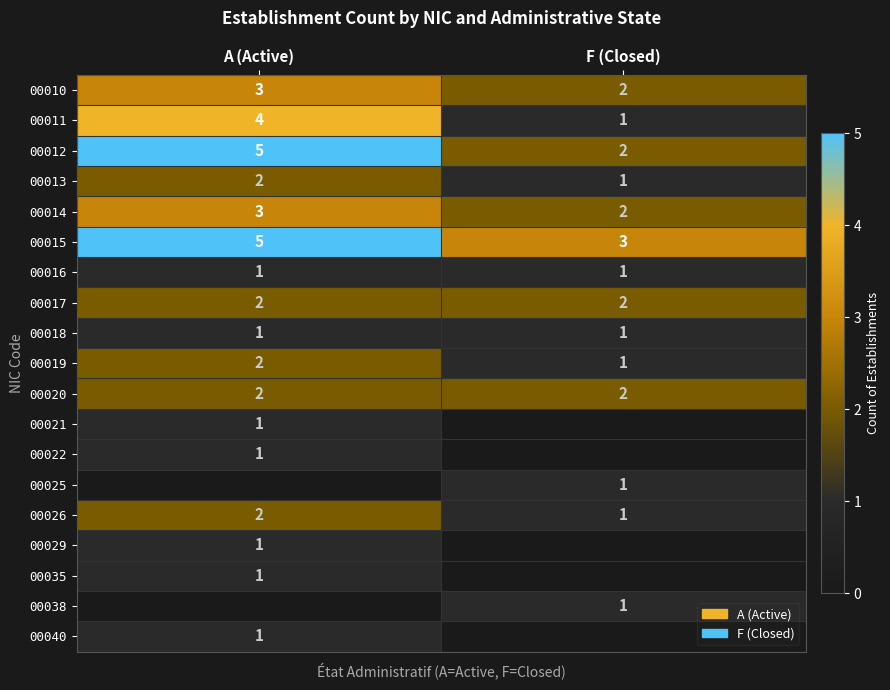

Which has a higher value, F (Closed) or A (Active)?

A (Active)